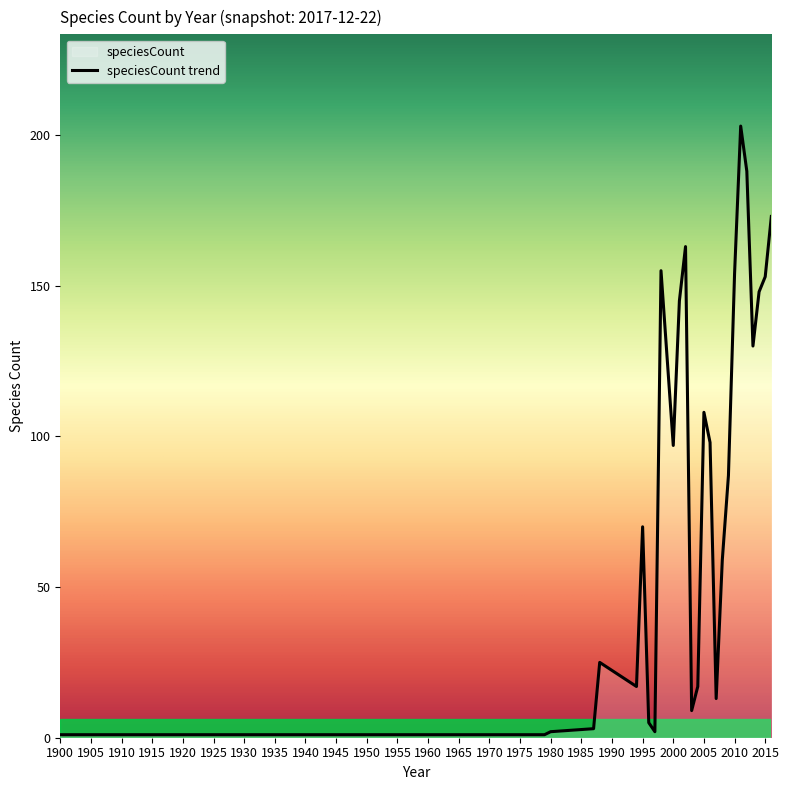

What is the value of the 18th point from the left?

13